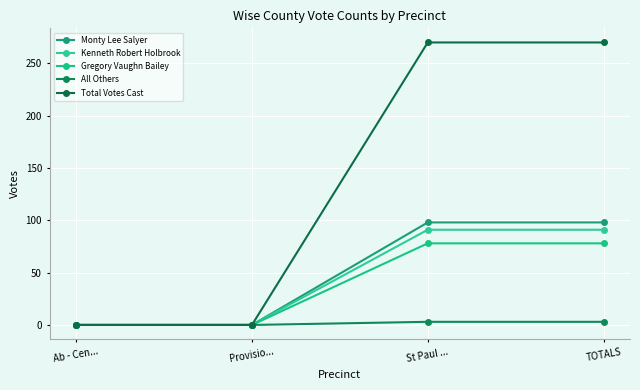

Rank the categories by All Others value from highest to lowest.

St Paul ..., TOTALS, Ab - Cen..., Provisio...